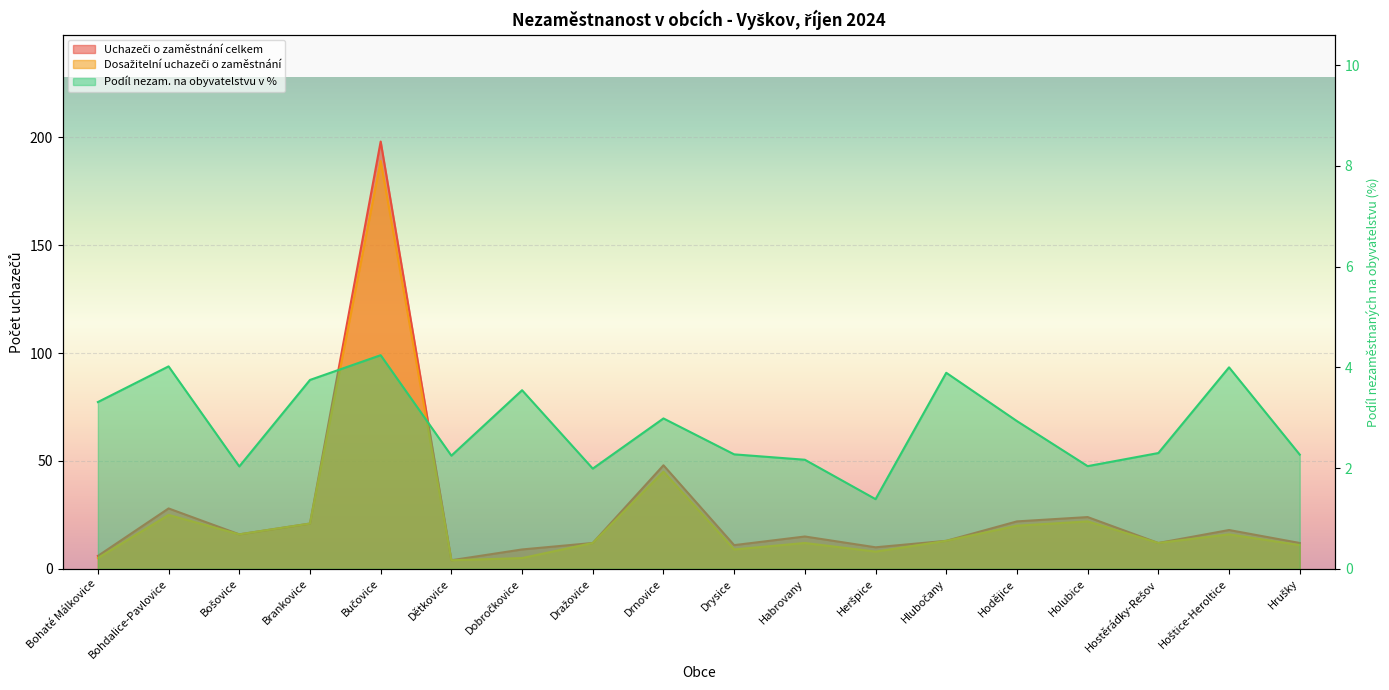

How many data points does each series have?

18